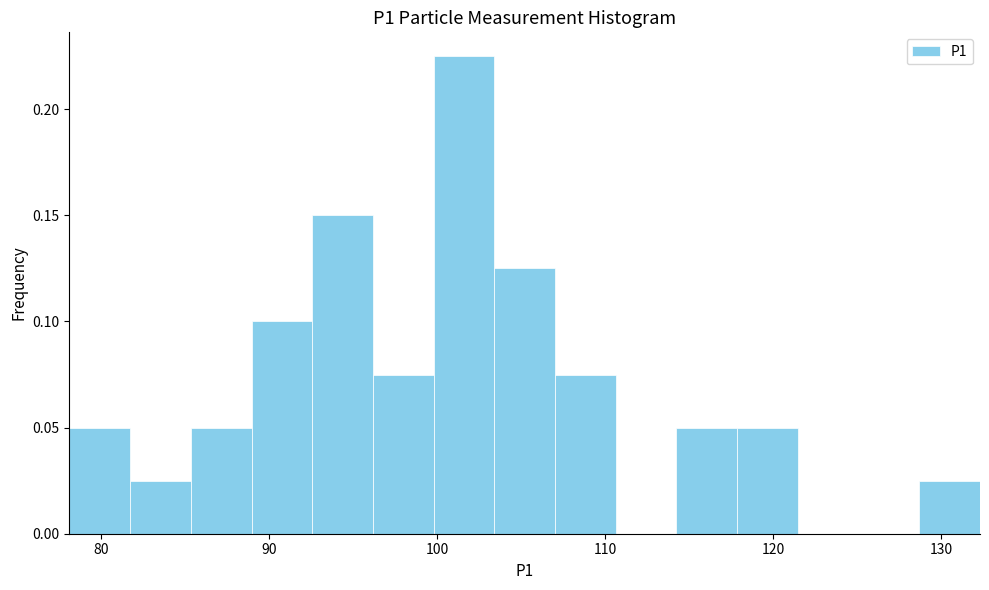

Around what value on the x-axis is the tallest bar? Give the approximate position of its centre, as read against the axis.

102